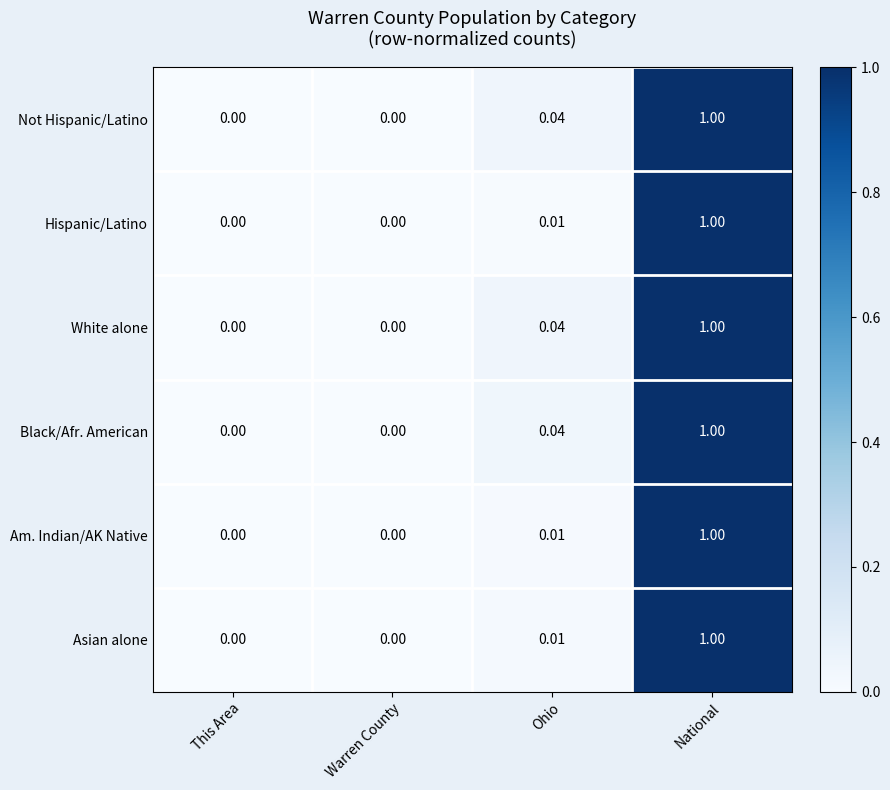

At which category is the sum across all series the highest?

National